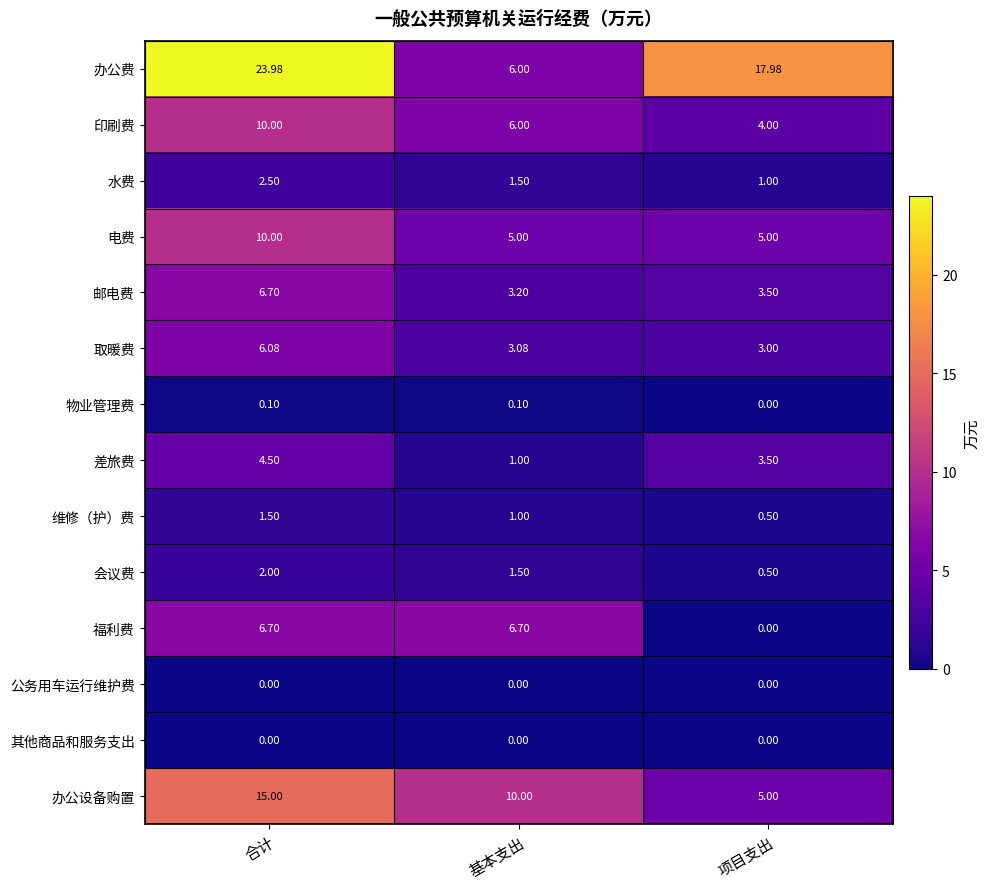

Which label corresponds to the largest value in the chart?

合计